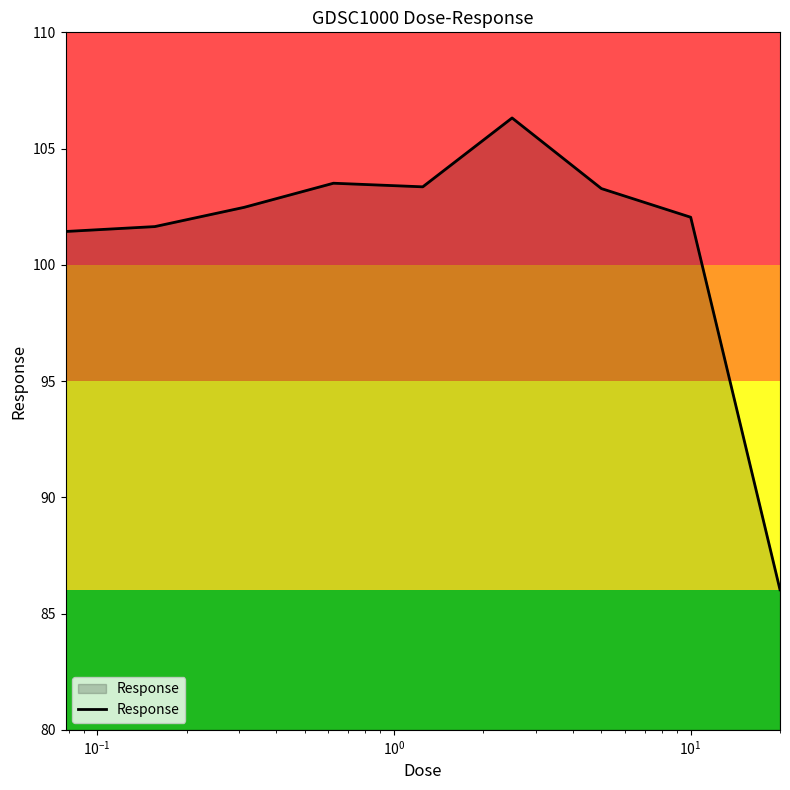

Count the number of data series in this chart.

1